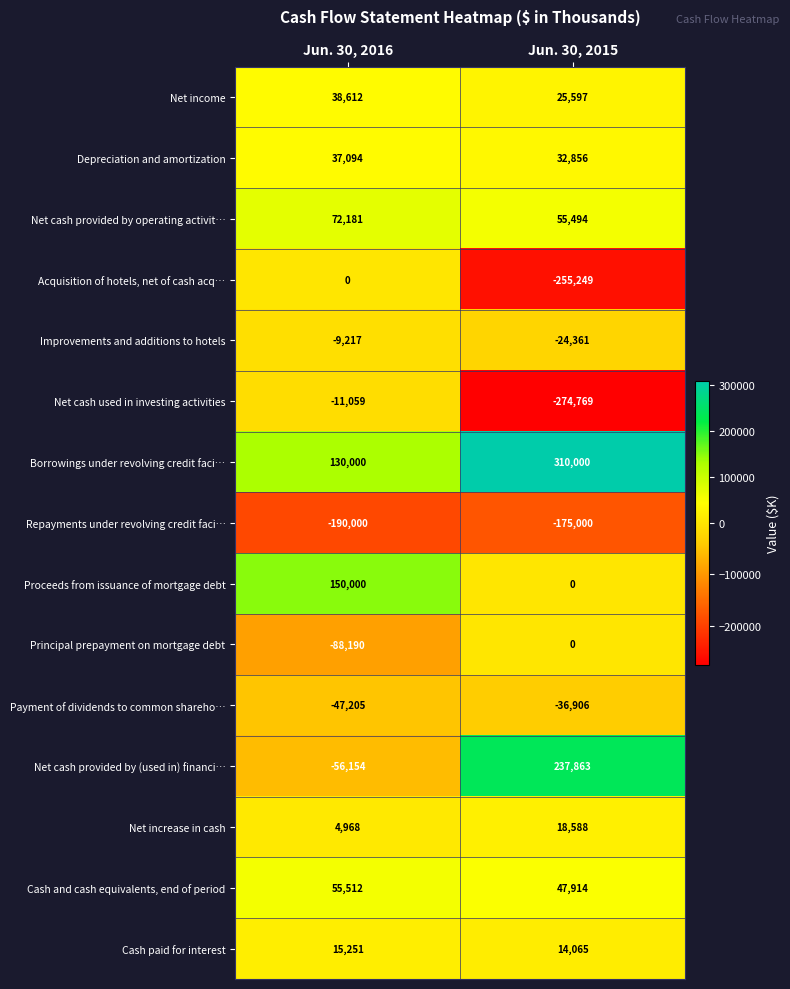

What is the highest value of the Payment of dividends to common shareho… series?

-36906